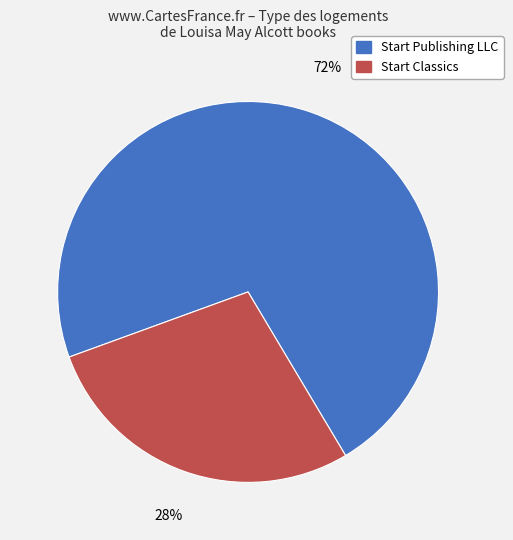

Which category accounts for the majority?

Start Publishing LLC